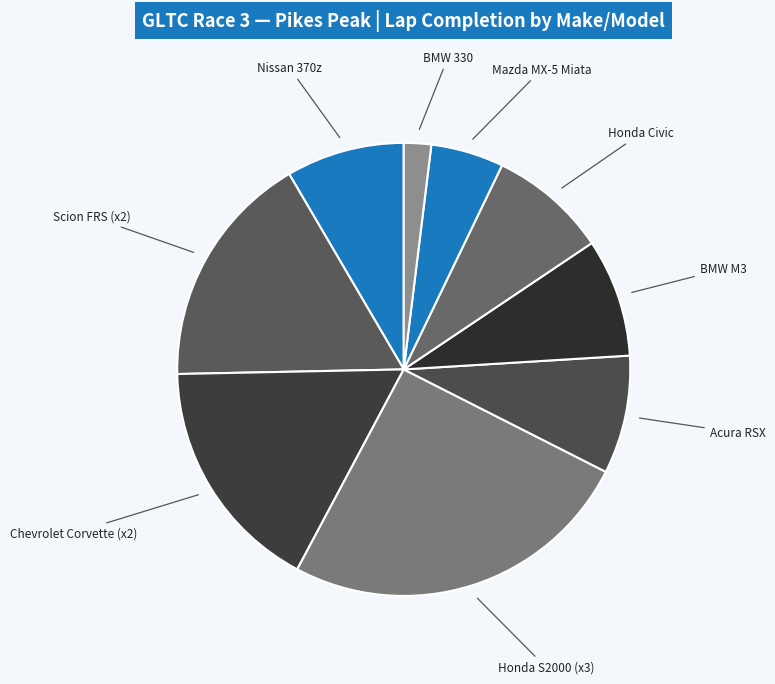

What is the ratio of the value at Scion FRS (x2) to the value at BMW M3?

2.0